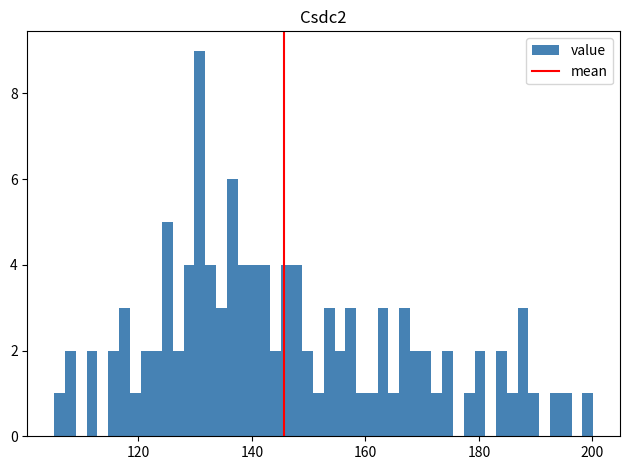

Read against the x-axis, roughly where is the centre of the tallest bar?

130